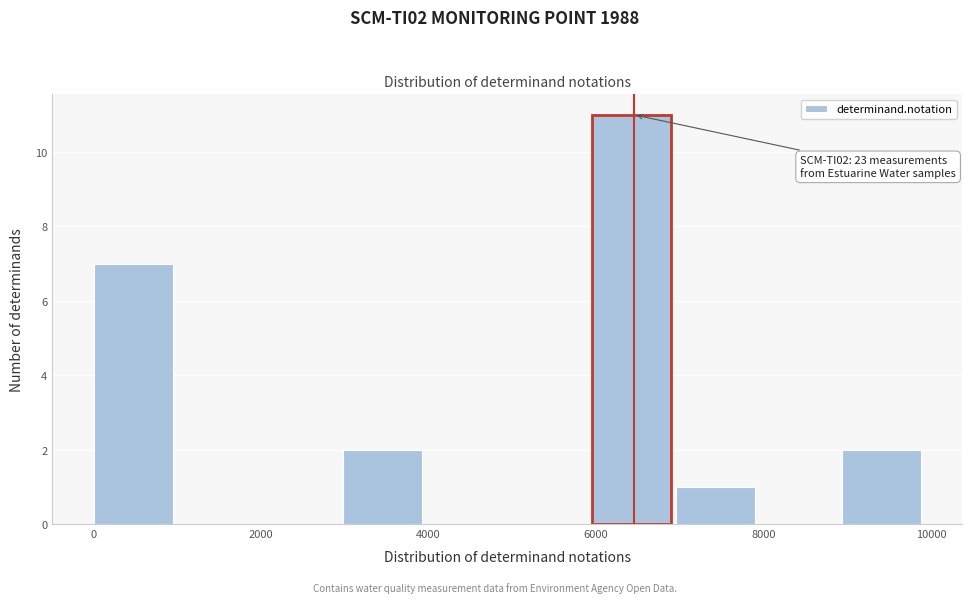

Which range on the x-axis has the tallest bar?

6000 to 7000